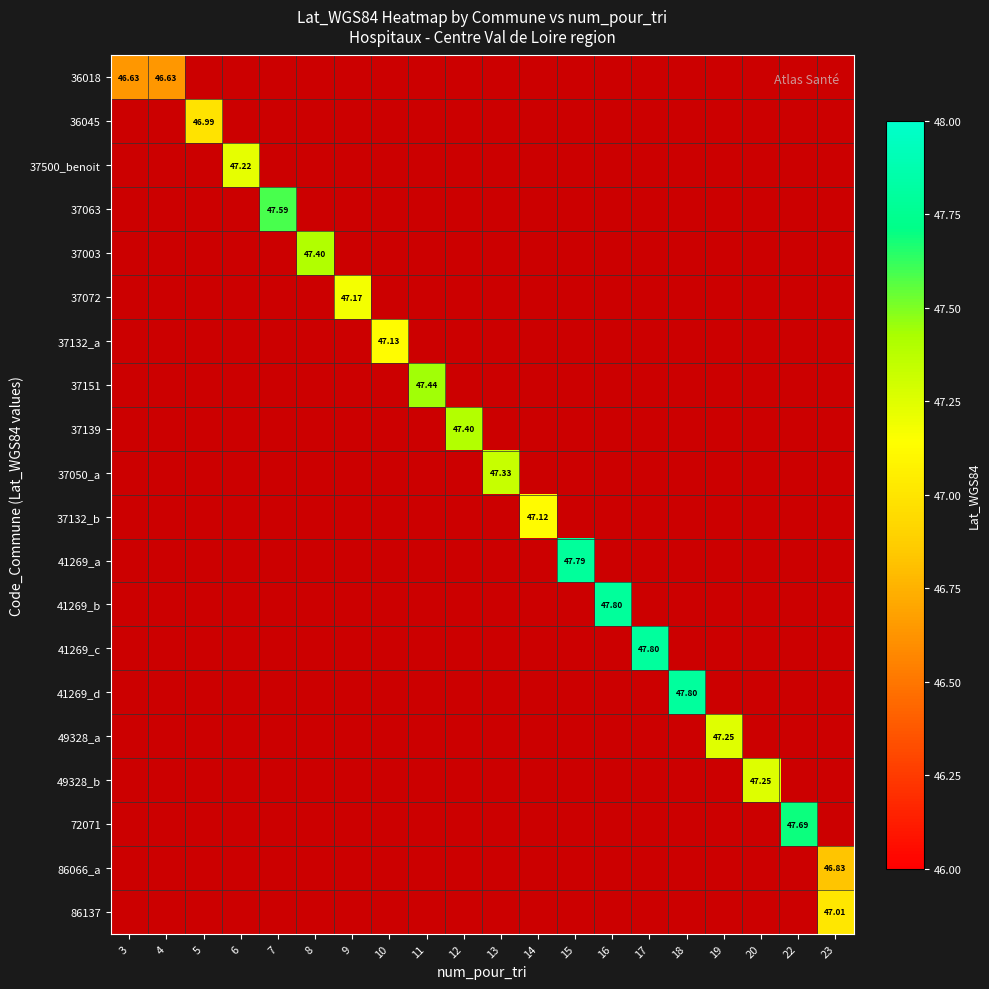

At how many categories does at least one series exceed 47?

17